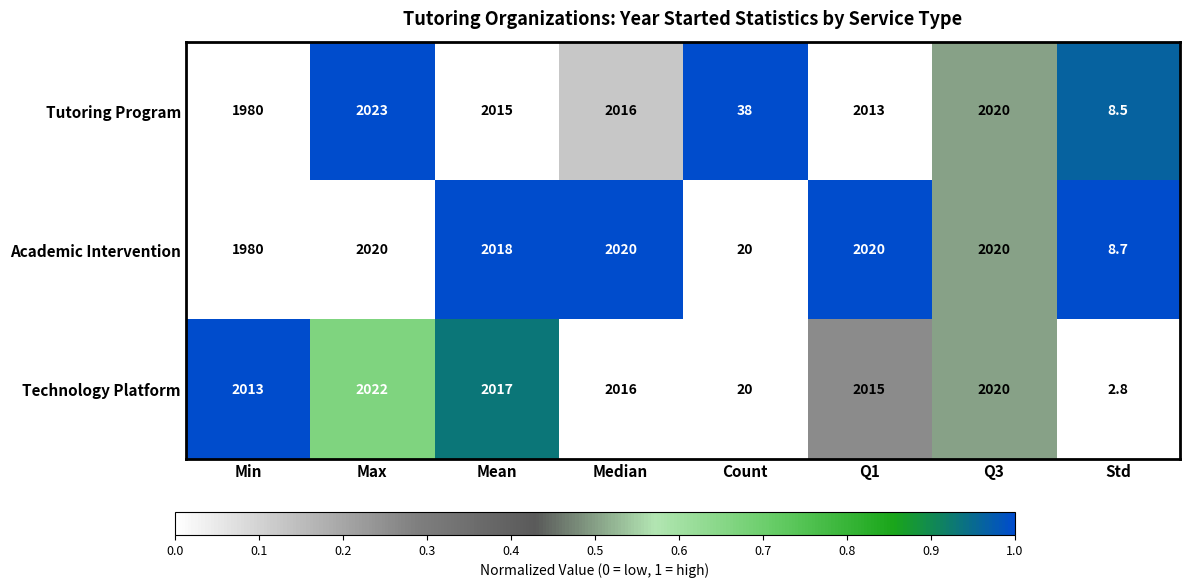

The value of Technology Platform at Median is 2016.0. True or false?

True